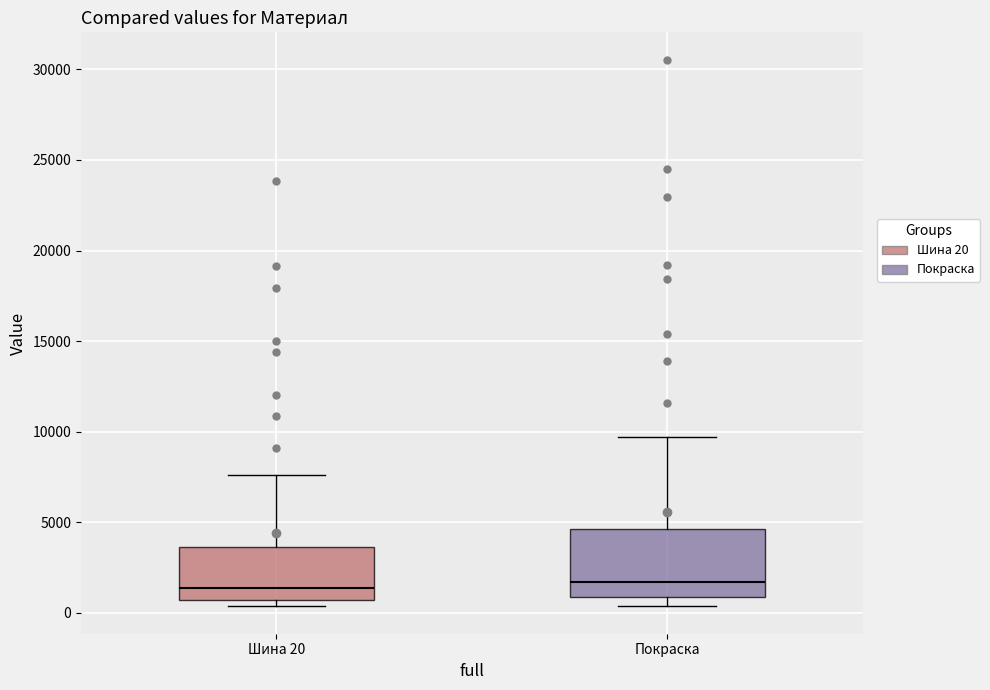

Where is the lower edge of the box for Шина 20 on the y-axis? The values are not printed on the chart, so give them approximately, as read against the axis.

500